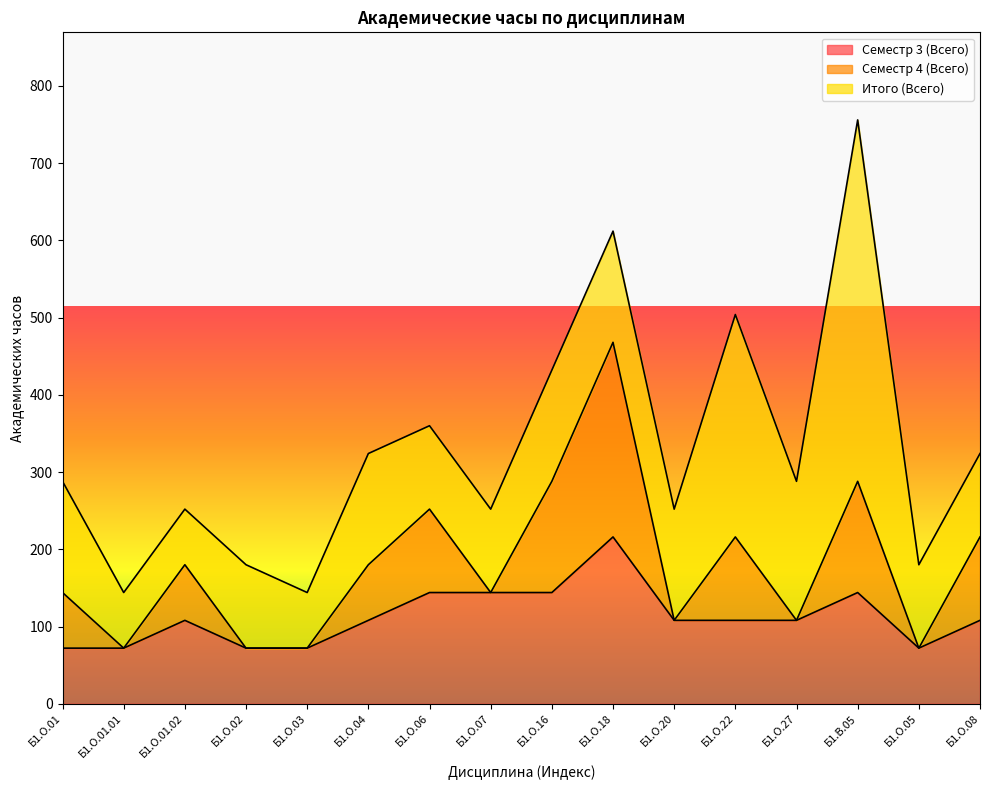

Between which two adjacent categories do Семестр 3 (Всего) and Семестр 4 (Всего) first intersect?

Б1.О.18 and Б1.О.20